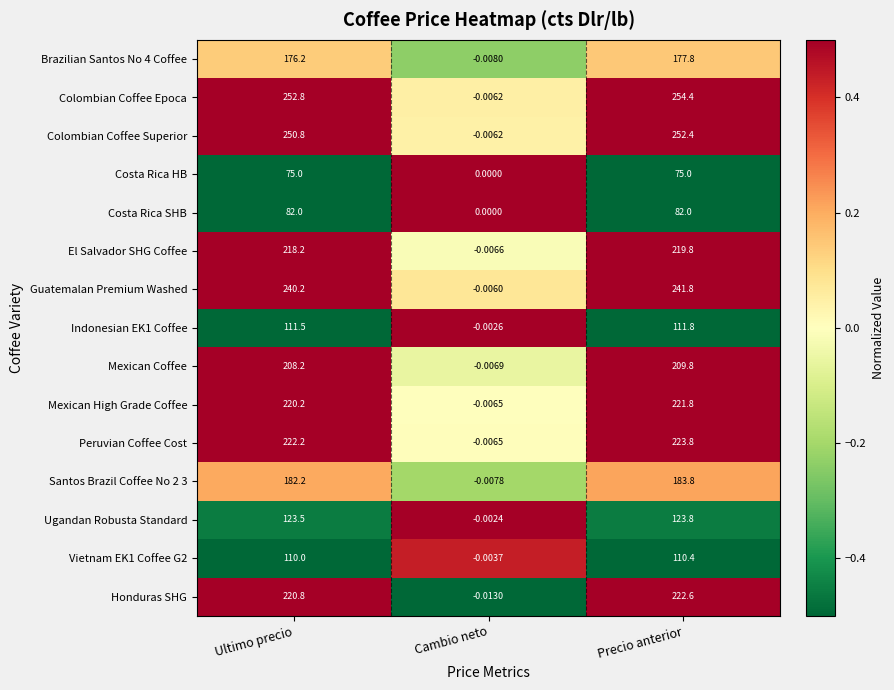

At which category does the chart reach its peak across all series?

Precio anterior